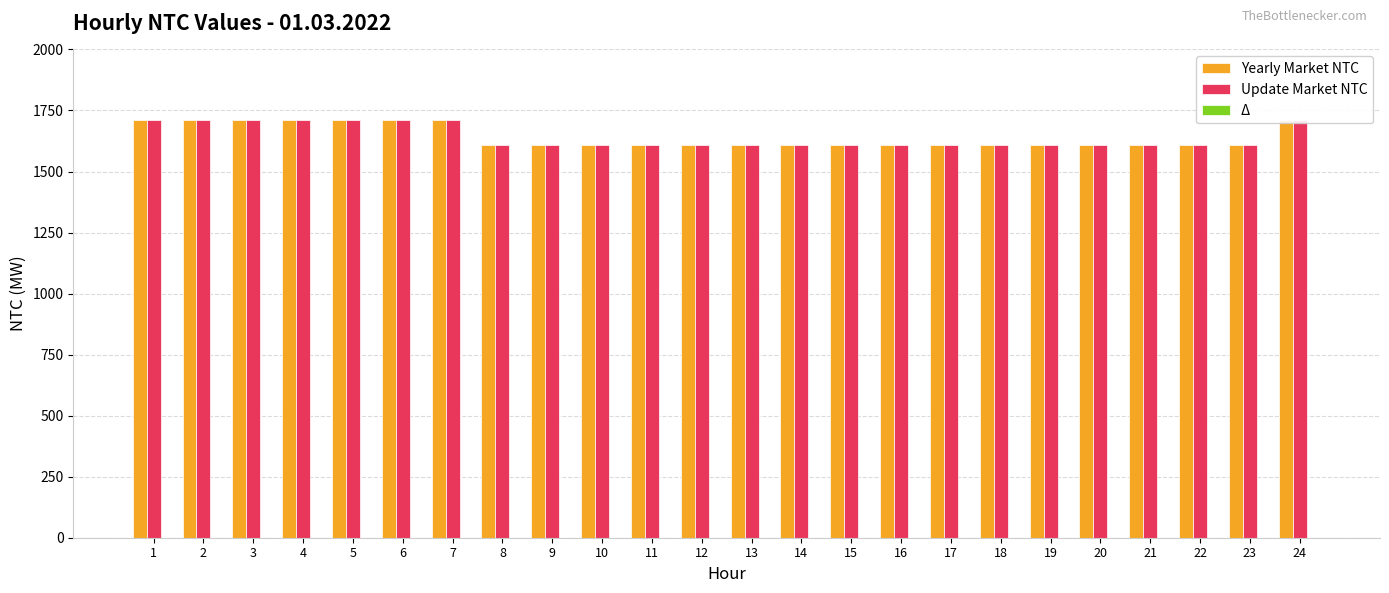

What are all the series names shown in the legend?

Yearly Market NTC, Update Market NTC, Δ